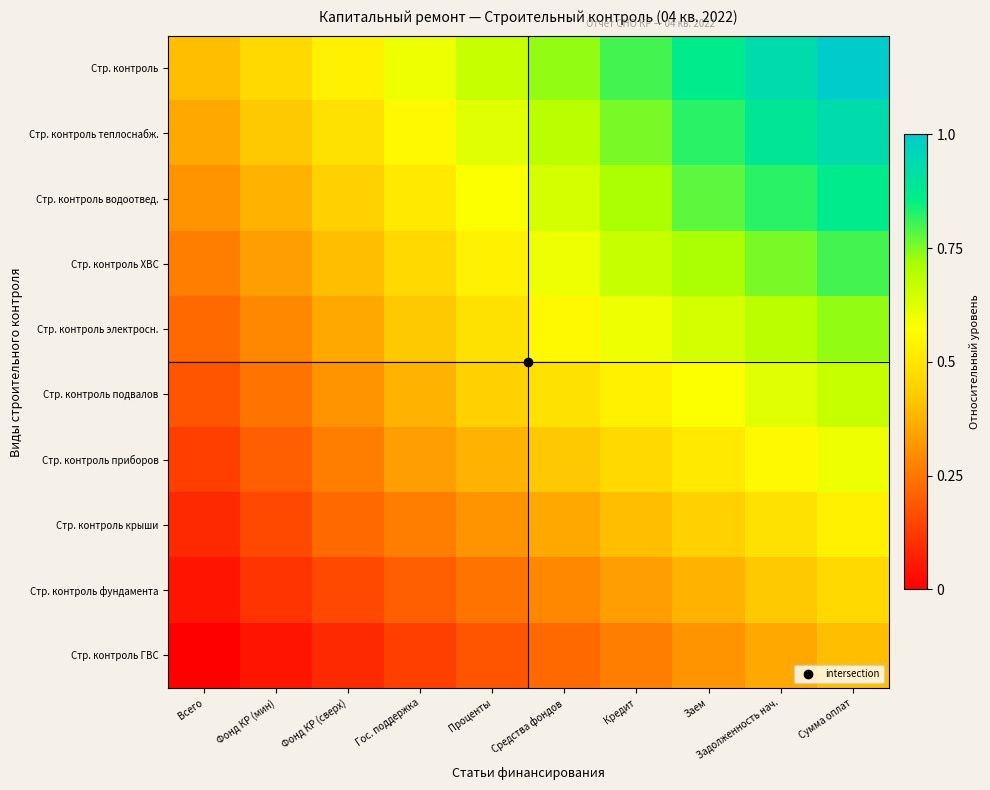

Reading left to right, extract all data points from this chart.

Стр. контроль: Всего=0.4	Фонд КР (мин)=0.5	Фонд КР (сверх)=0.5	Гос. поддержка=0.6	Проценты=0.7	Средства фондов=0.7	Кредит=0.8	Заем=0.9	Задолженность нач.=0.9	Сумма оплат=1.0
Стр. контроль теплоснабж.: Всего=0.4	Фонд КР (мин)=0.4	Фонд КР (сверх)=0.5	Гос. поддержка=0.6	Проценты=0.6	Средства фондов=0.7	Кредит=0.8	Заем=0.8	Задолженность нач.=0.9	Сумма оплат=0.9
Стр. контроль водоотвед.: Всего=0.3	Фонд КР (мин)=0.4	Фонд КР (сверх)=0.4	Гос. поддержка=0.5	Проценты=0.6	Средства фондов=0.6	Кредит=0.7	Заем=0.8	Задолженность нач.=0.8	Сумма оплат=0.9
Стр. контроль ХВС: Всего=0.3	Фонд КР (мин)=0.3	Фонд КР (сверх)=0.4	Гос. поддержка=0.5	Проценты=0.5	Средства фондов=0.6	Кредит=0.7	Заем=0.7	Задолженность нач.=0.8	Сумма оплат=0.8
Стр. контроль электросн.: Всего=0.2	Фонд КР (мин)=0.3	Фонд КР (сверх)=0.4	Гос. поддержка=0.4	Проценты=0.5	Средства фондов=0.6	Кредит=0.6	Заем=0.6	Задолженность нач.=0.7	Сумма оплат=0.7
Стр. контроль подвалов: Всего=0.2	Фонд КР (мин)=0.2	Фонд КР (сверх)=0.3	Гос. поддержка=0.4	Проценты=0.4	Средства фондов=0.5	Кредит=0.5	Заем=0.6	Задолженность нач.=0.6	Сумма оплат=0.7
Стр. контроль приборов: Всего=0.1	Фонд КР (мин)=0.2	Фонд КР (сверх)=0.3	Гос. поддержка=0.3	Проценты=0.4	Средства фондов=0.4	Кредит=0.5	Заем=0.5	Задолженность нач.=0.6	Сумма оплат=0.6
Стр. контроль крыши: Всего=0.1	Фонд КР (мин)=0.2	Фонд КР (сверх)=0.2	Гос. поддержка=0.3	Проценты=0.3	Средства фондов=0.4	Кредит=0.4	Заем=0.4	Задолженность нач.=0.5	Сумма оплат=0.5
Стр. контроль фундамента: Всего=0.0	Фонд КР (мин)=0.1	Фонд КР (сверх)=0.2	Гос. поддержка=0.2	Проценты=0.2	Средства фондов=0.3	Кредит=0.3	Заем=0.4	Задолженность нач.=0.4	Сумма оплат=0.5
Стр. контроль ГВС: Всего=0.0	Фонд КР (мин)=0.0	Фонд КР (сверх)=0.1	Гос. поддержка=0.1	Проценты=0.2	Средства фондов=0.2	Кредит=0.3	Заем=0.3	Задолженность нач.=0.4	Сумма оплат=0.4